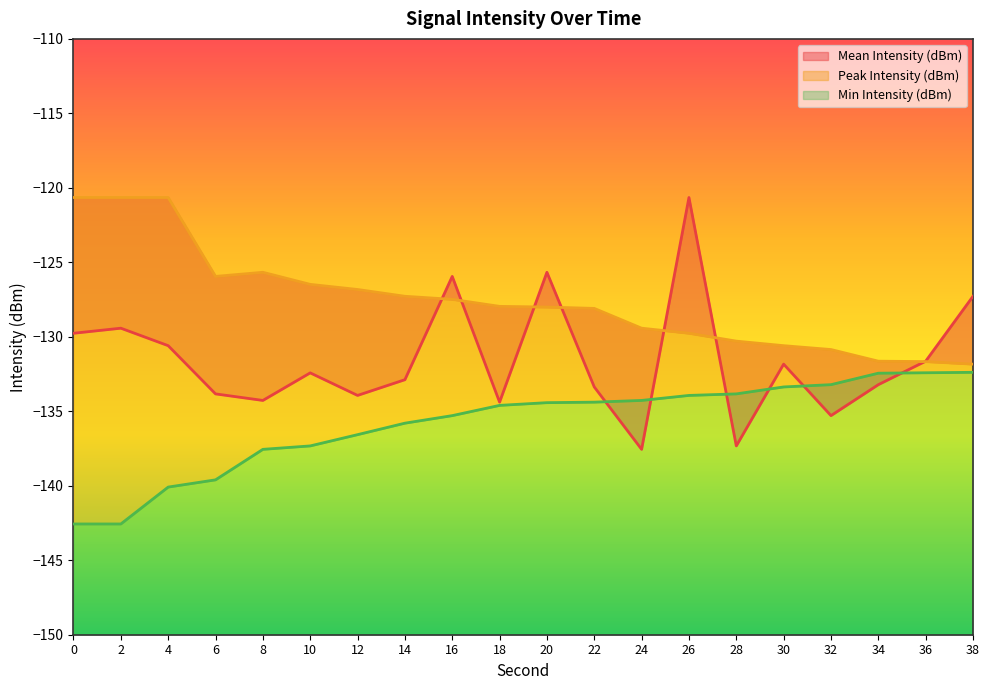

Rank the series by their maximum value, from highest to lowest.

Mean Intensity (dBm), Peak Intensity (dBm), Min Intensity (dBm)